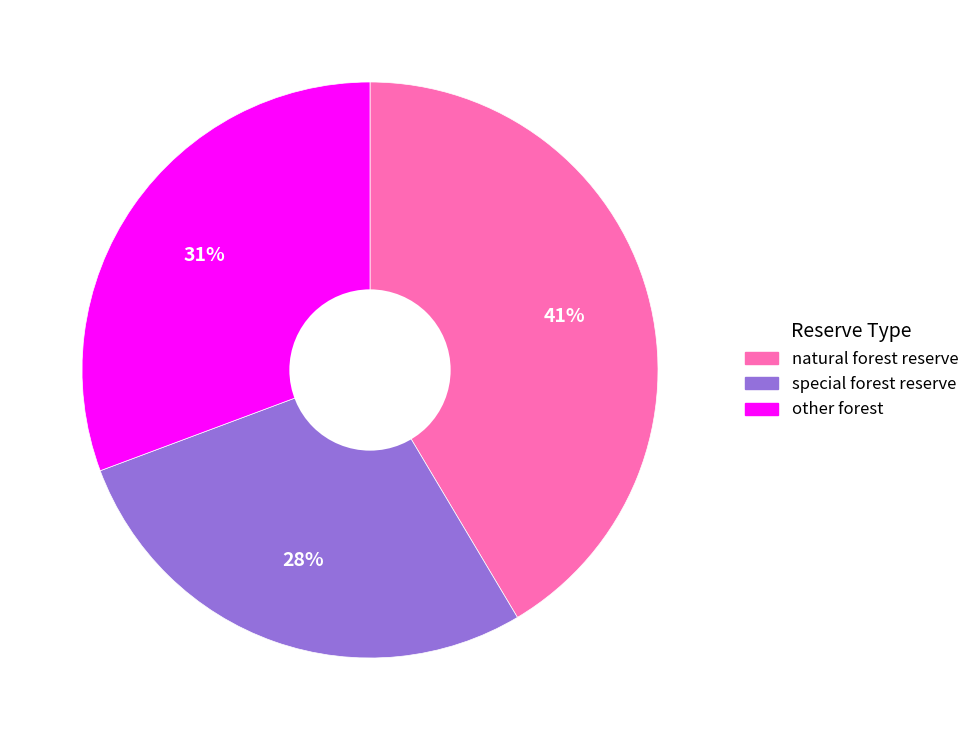

Does any single category account for the majority?

No